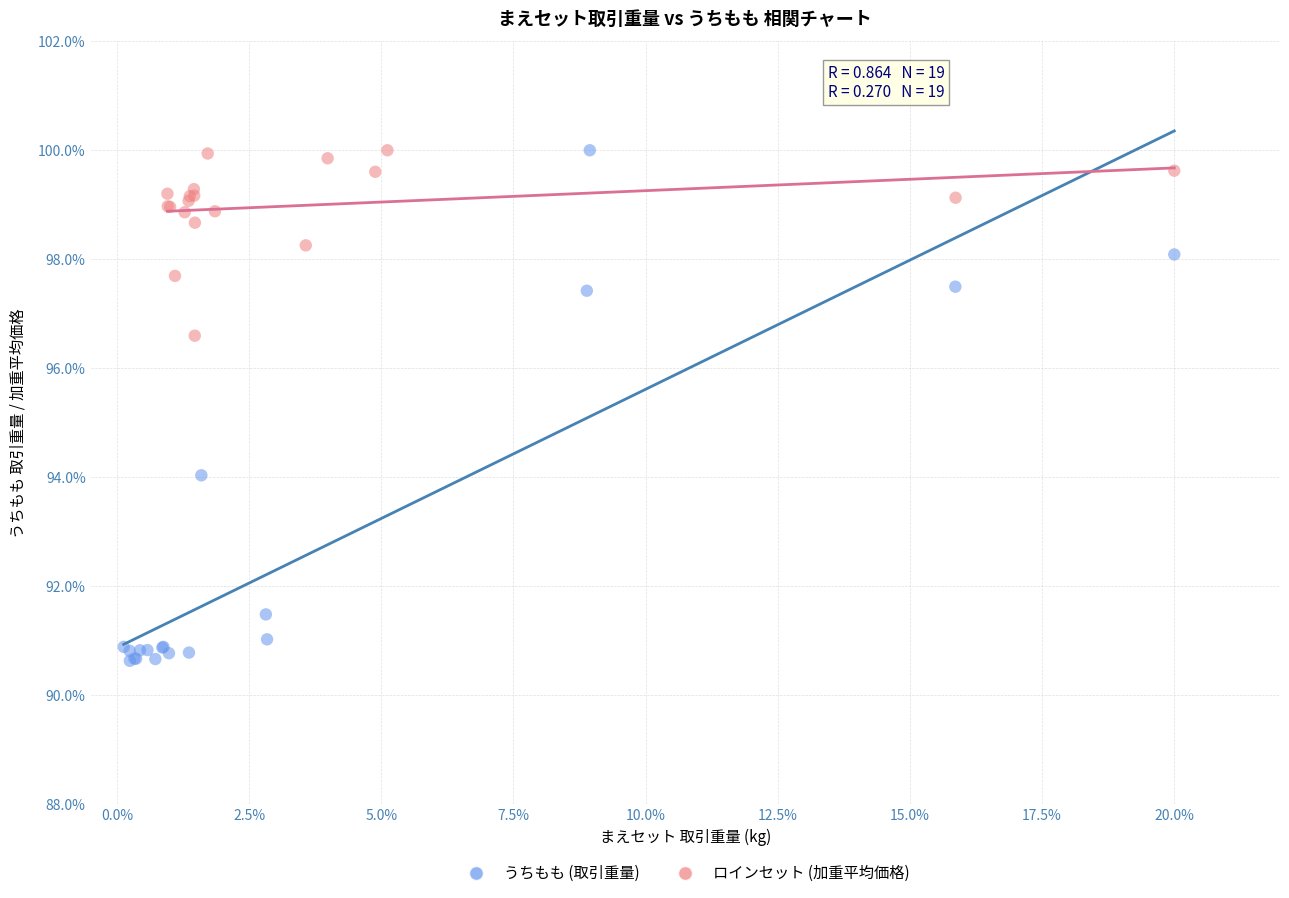

Which series has the widest spread of Y values?

うちもも (取引重量)